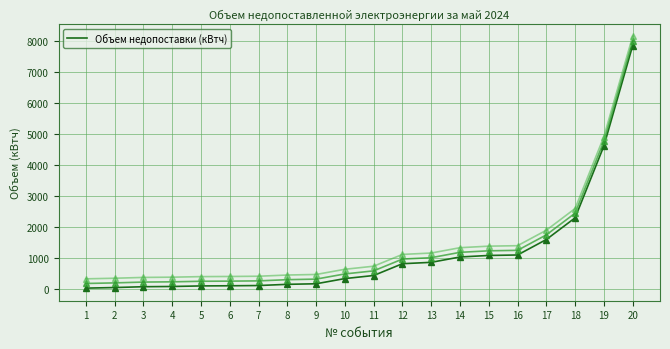

How many series are shown in this chart?

1